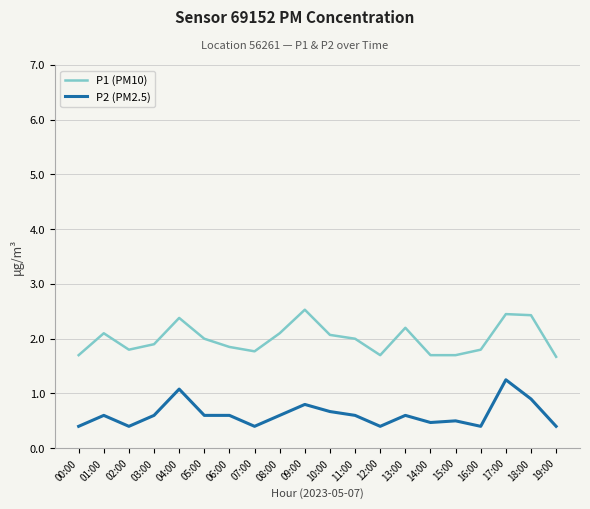

What is the difference between the maximum and minimum values in the P1 (PM10) series?

0.9